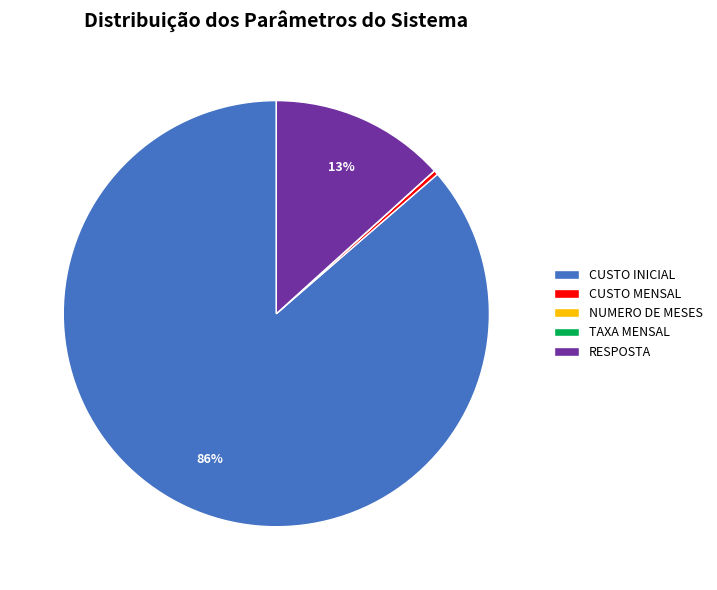

Which slice represents more than half of the pie?

CUSTO INICIAL